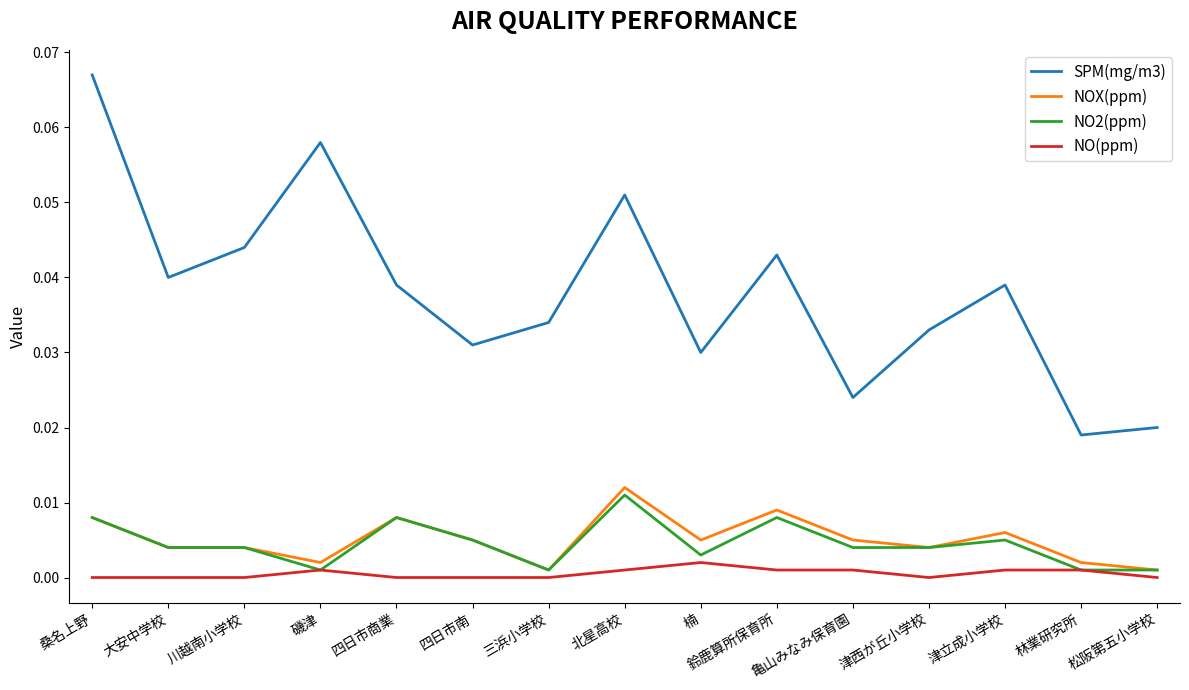

True or false: NO(ppm) and NOX(ppm) intersect in this chart.

False